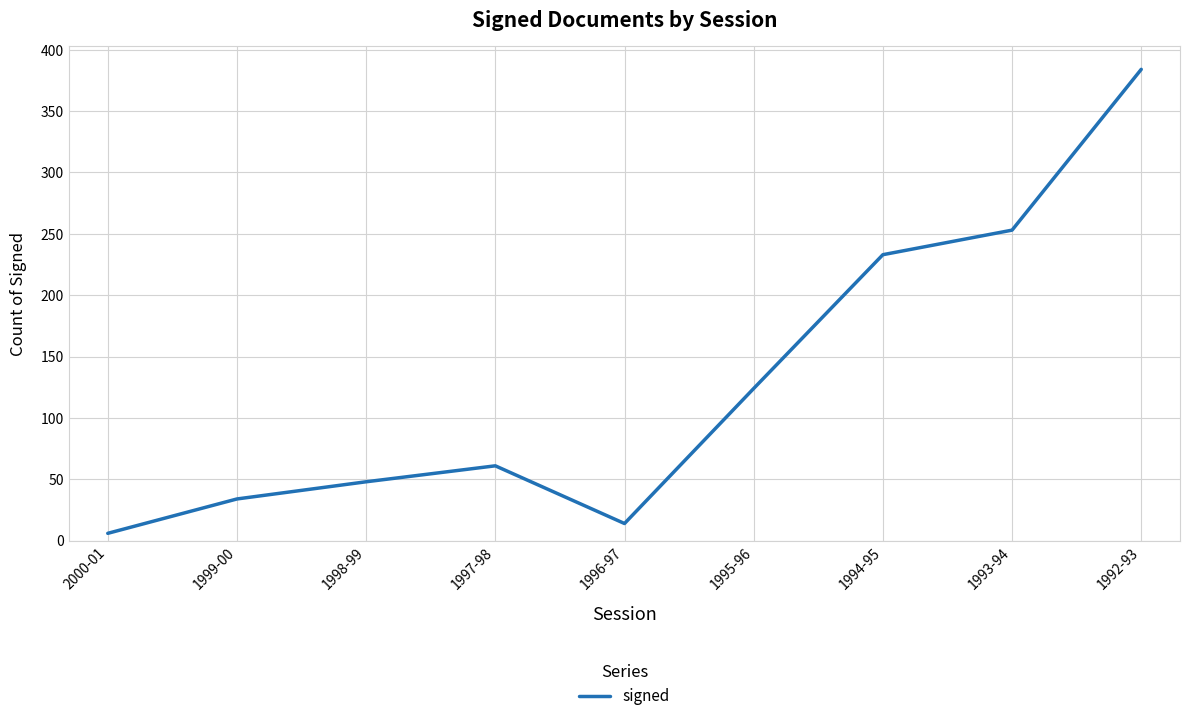

What is the difference between the values at 1997-98 and 2000-01?

55